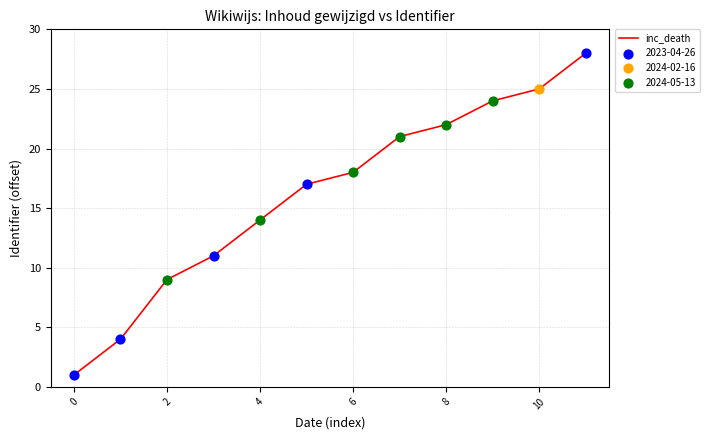

What is the difference between the maximum and minimum values?

27